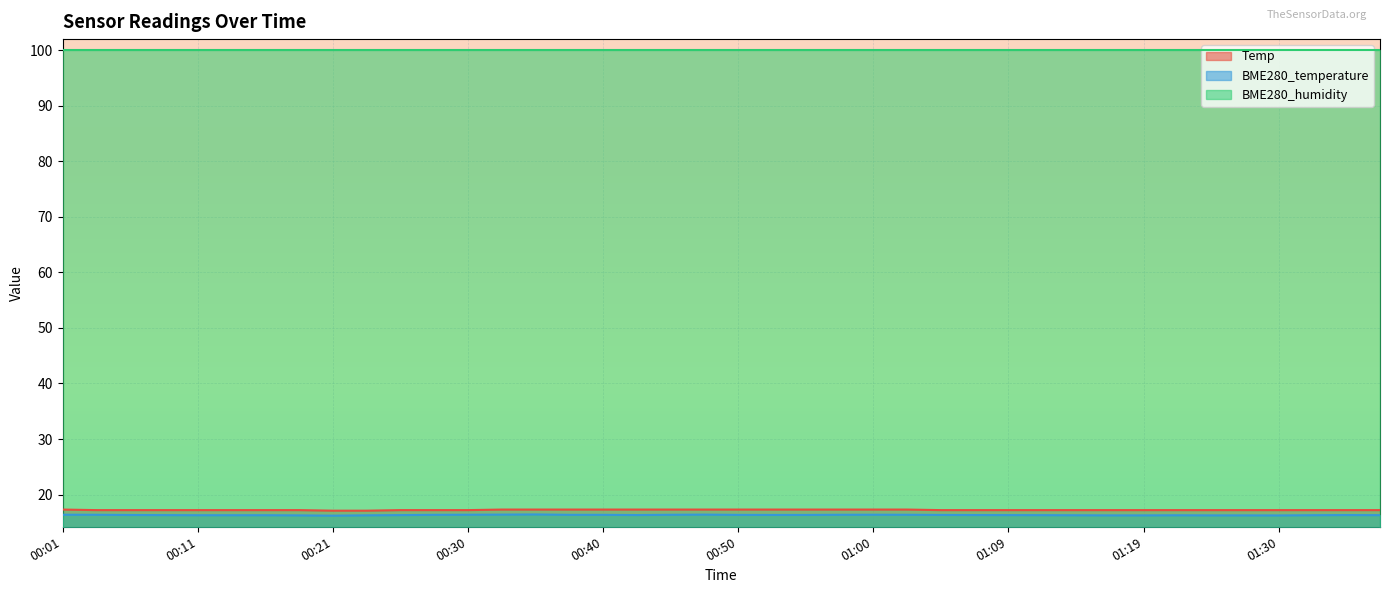

At which label does BME280_temperature reach its minimum?

00:21